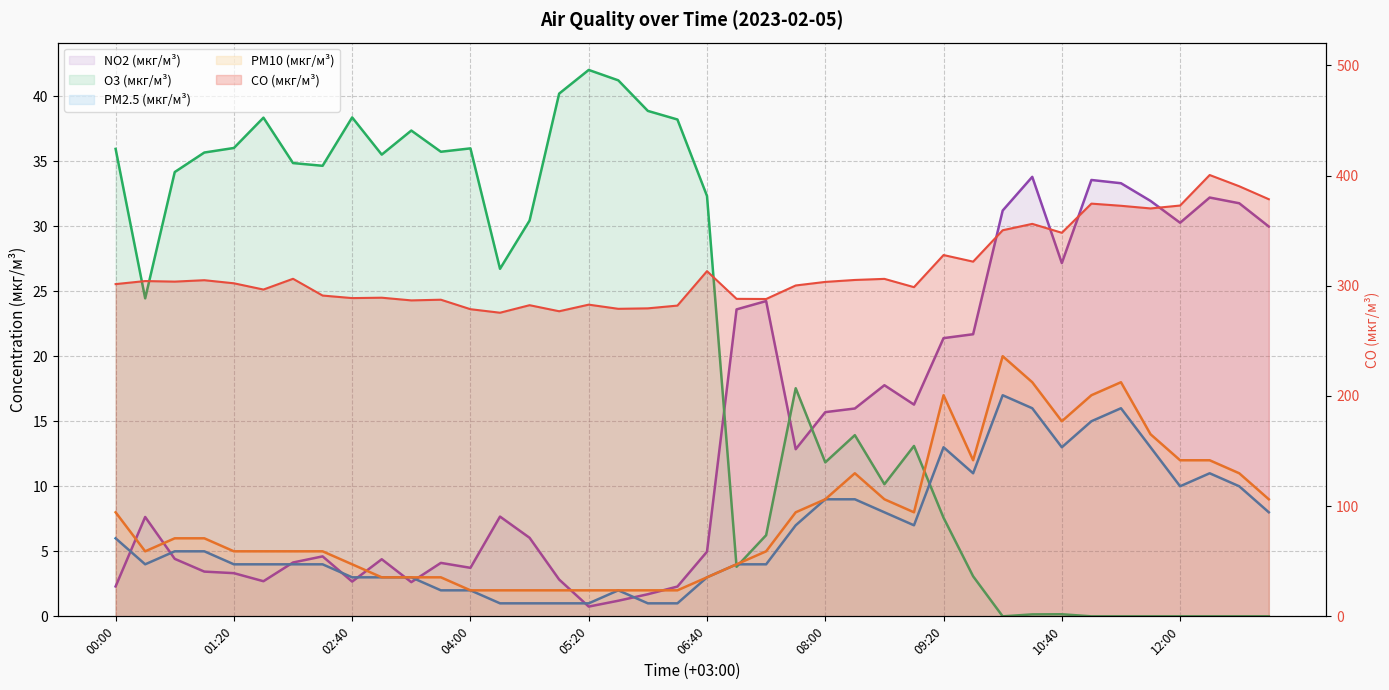

How many interior local valleys does the O3 (мкг/м³) series have?

9